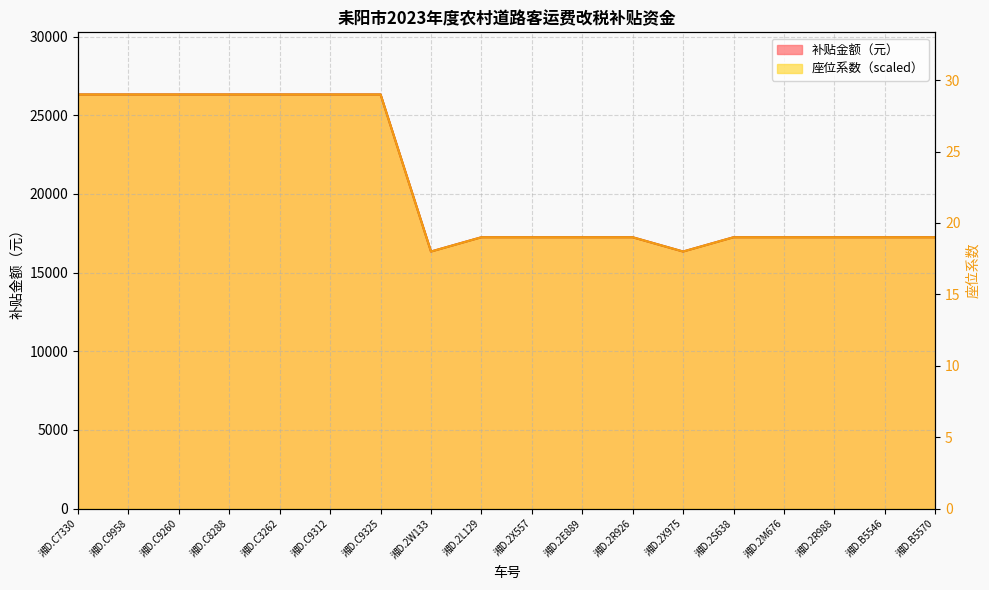

What is the label of the 9th point from the left?

湘D.2L129